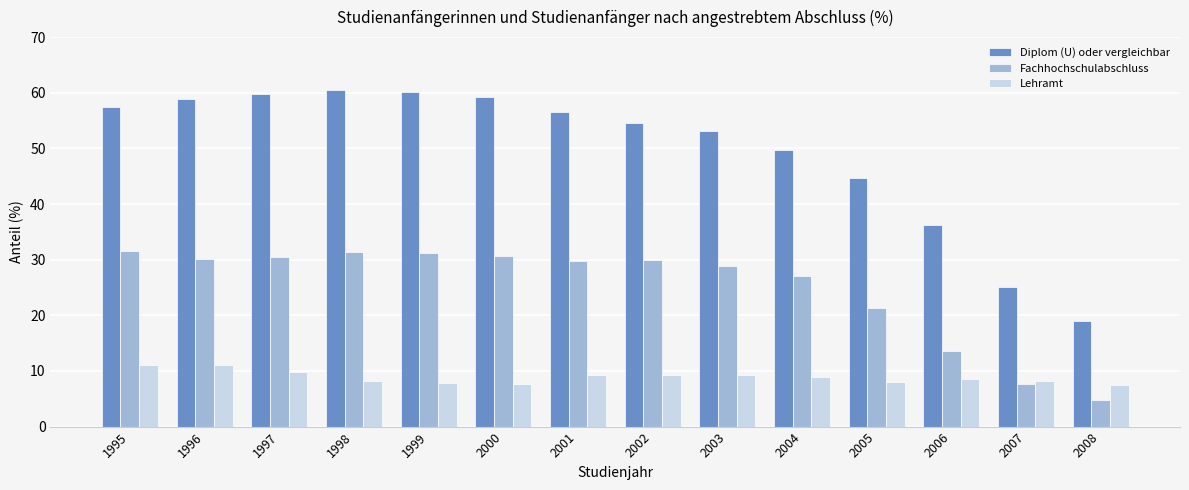

Is the value of Fachhochschulabschluss at 2002 greater than the value of Diplom (U) oder vergleichbar at 2005?

No